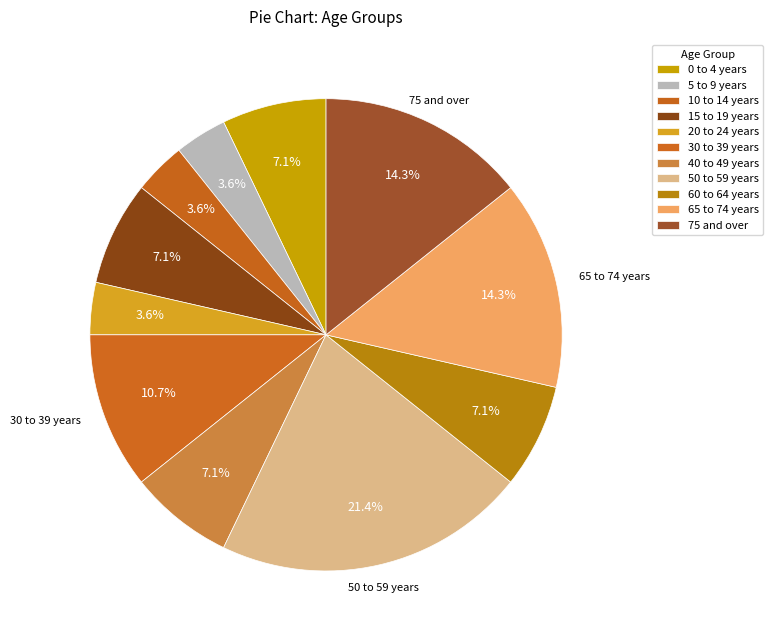

How many segments does this pie chart have?

11